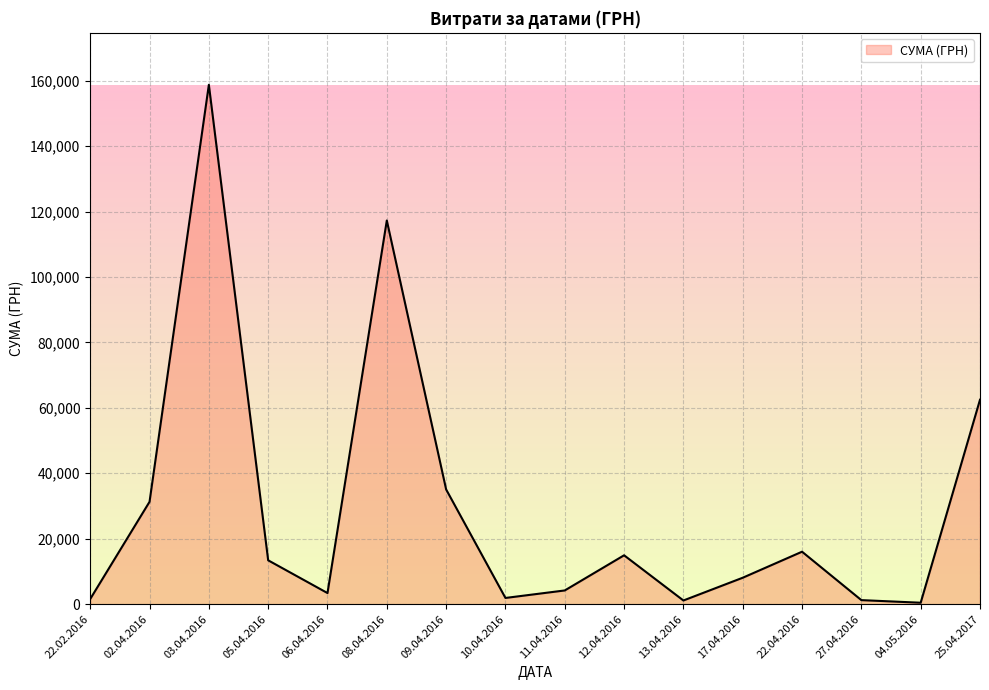

What is the sum of all values?

471121.3